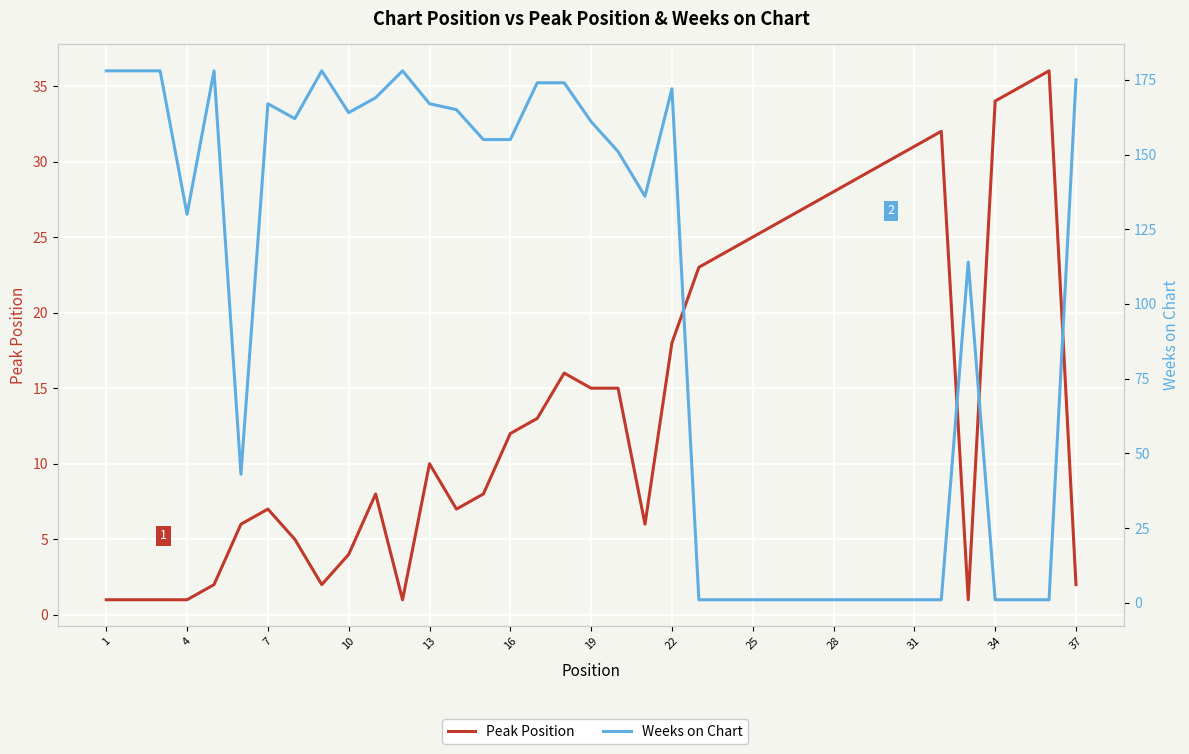

List the series in order of their overall mean, highest first.

Weeks on Chart, Peak Position